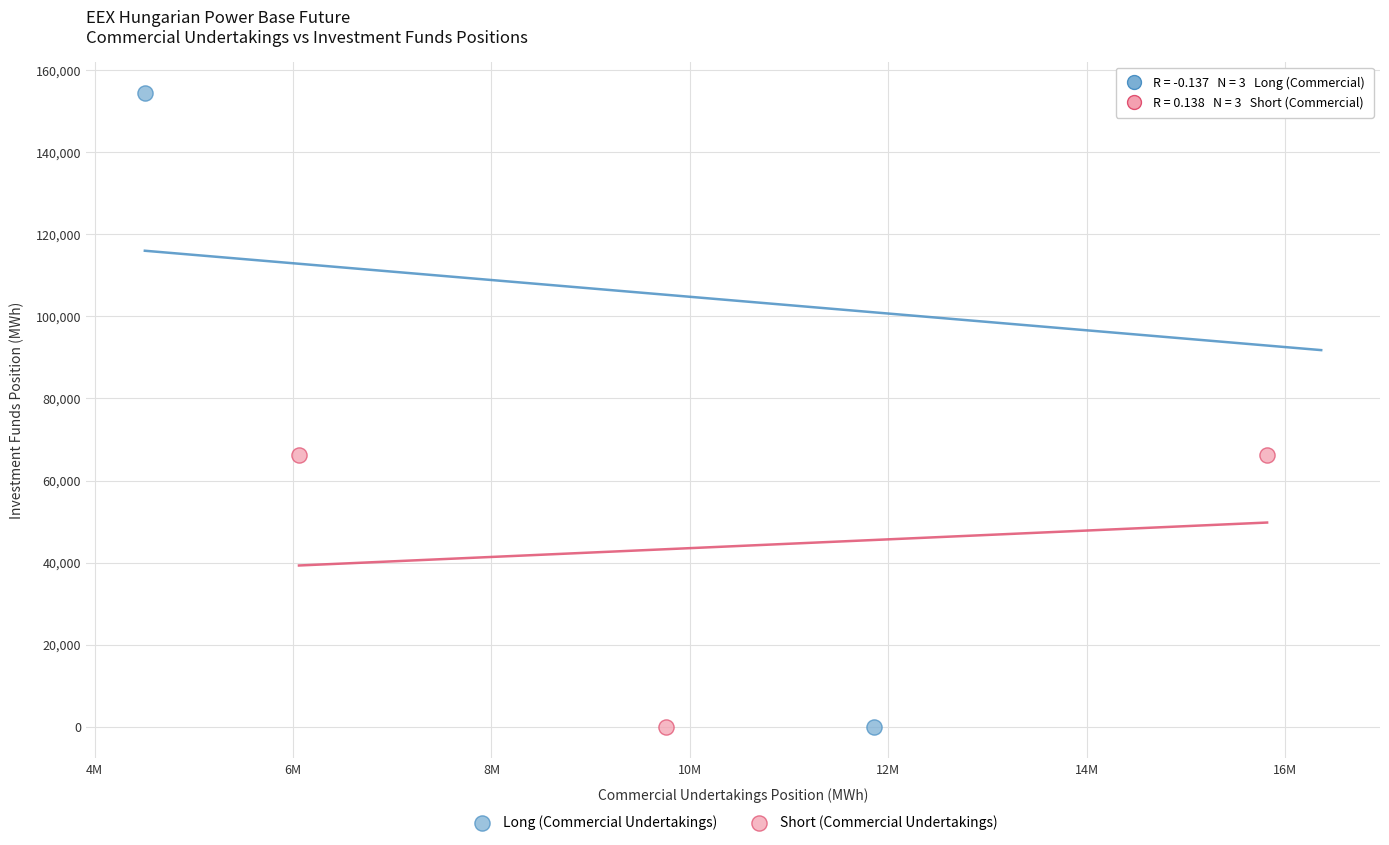

Which series has the largest Y range (max minus min)?

Long (Commercial Undertakings)